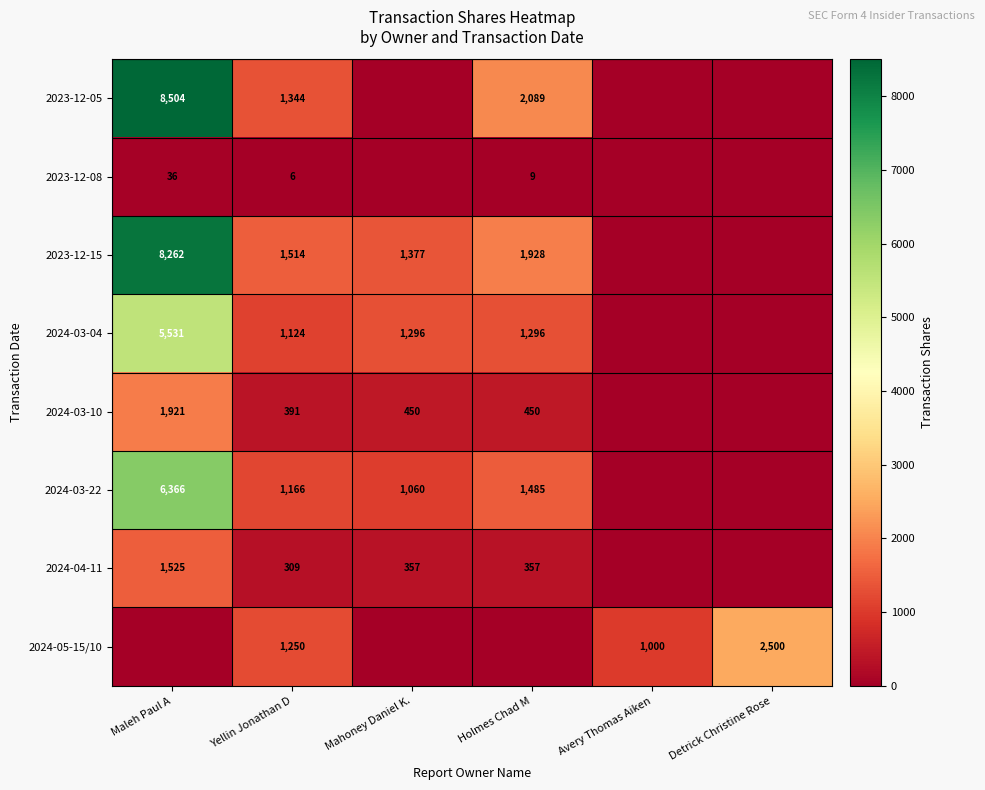

What is the difference between the 2023-12-15 values at Yellin Jonathan D and Maleh Paul A?

6748